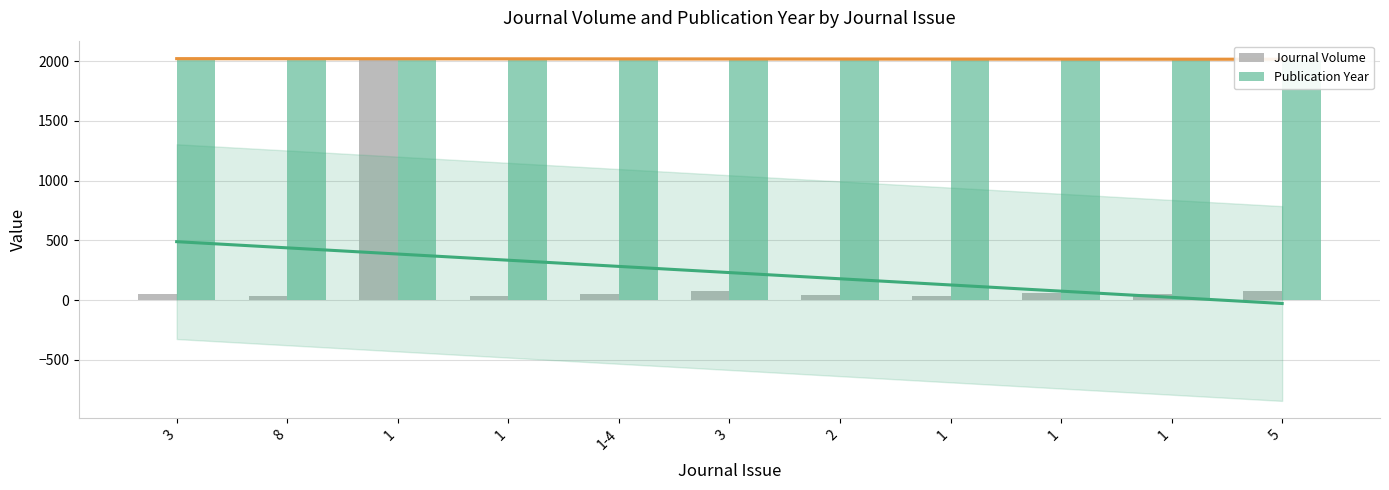

What are all the series names shown in the legend?

Journal Volume, Publication Year